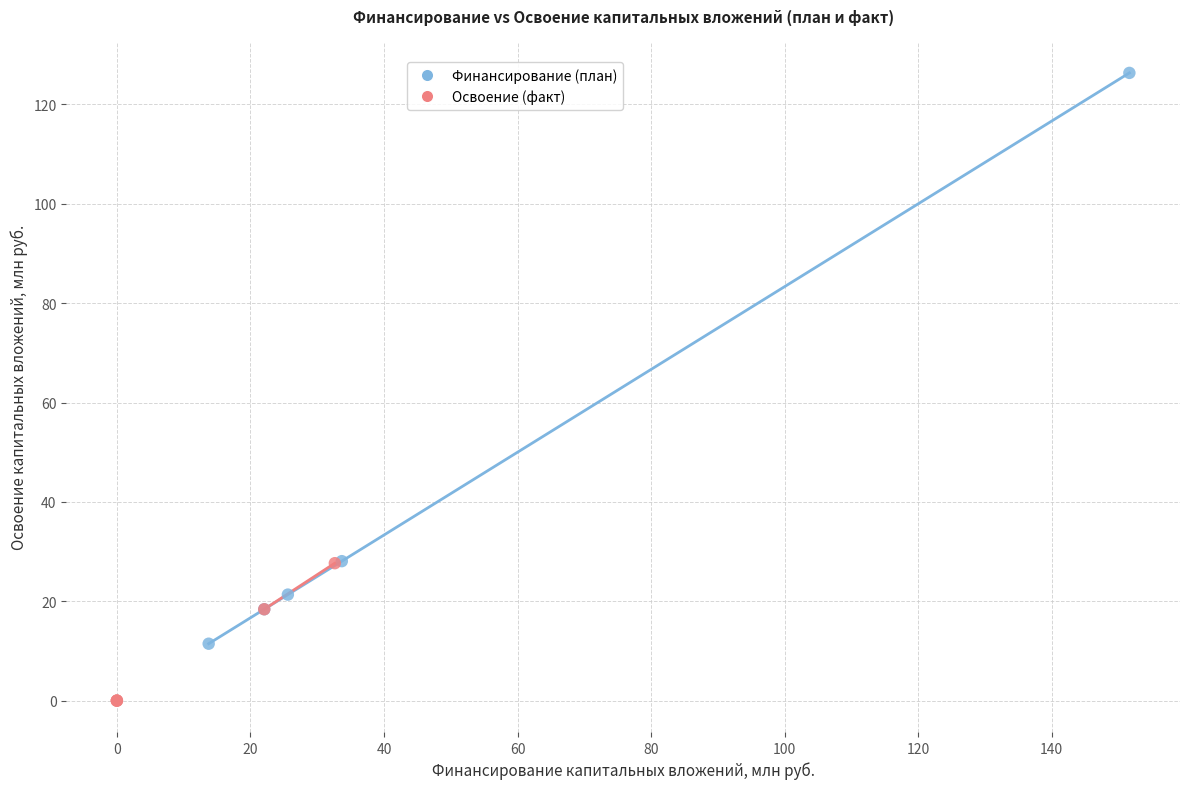

Which series reaches the minimum Y coordinate?

Освоение (факт)